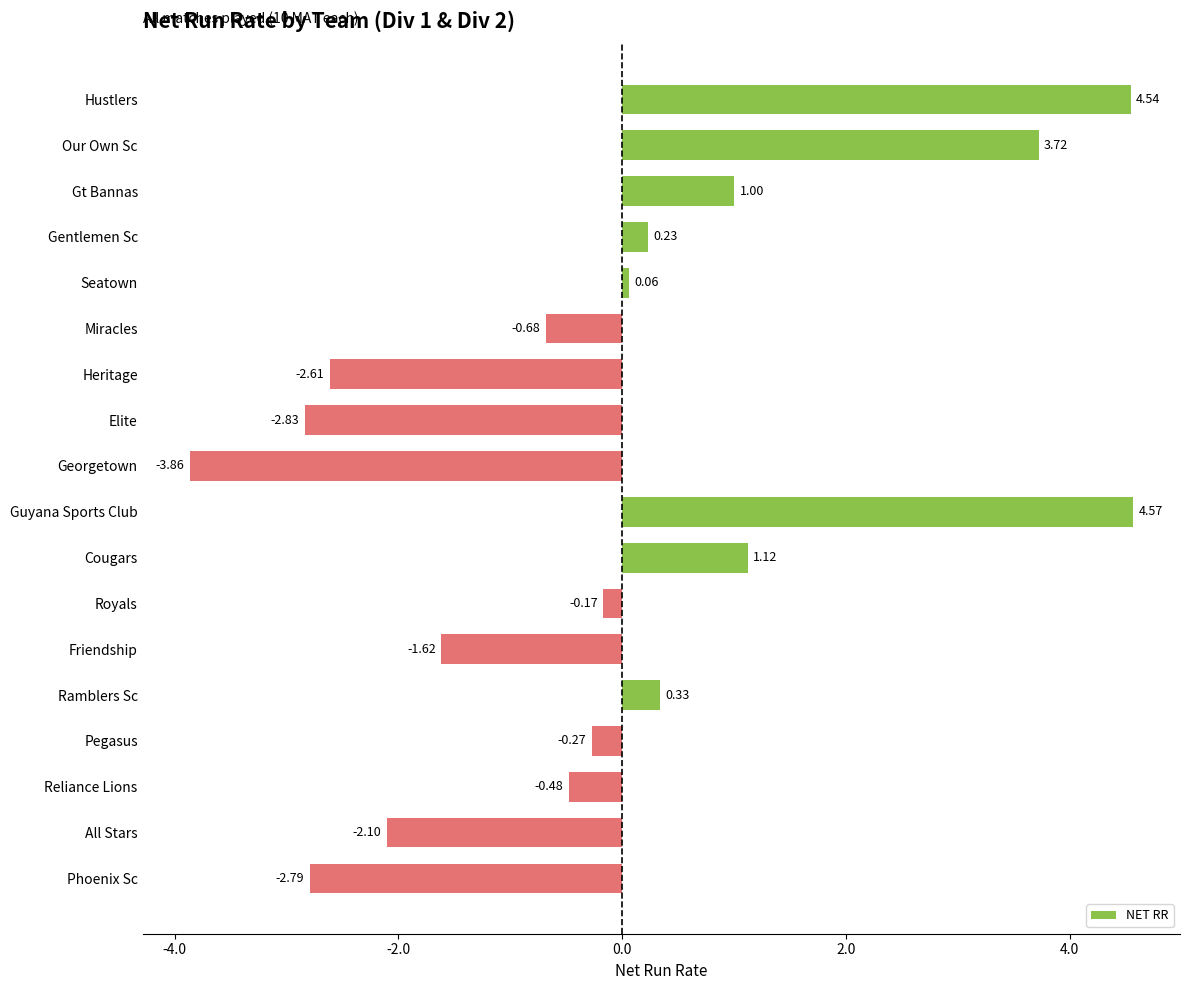

How many bars are there in total?

18